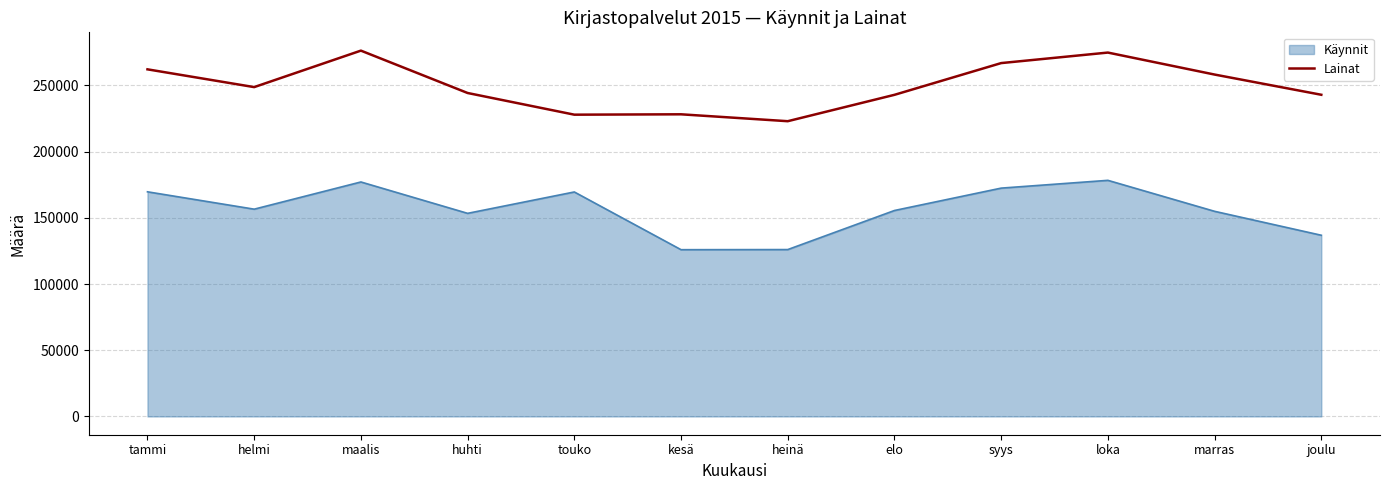

List the series in order of their overall mean, lowest first.

Käynnit, Lainat